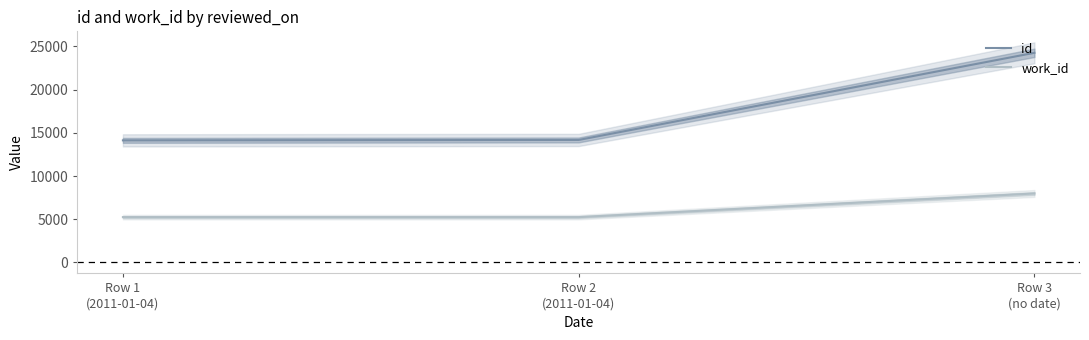

Which series has the widest spread of values?

id